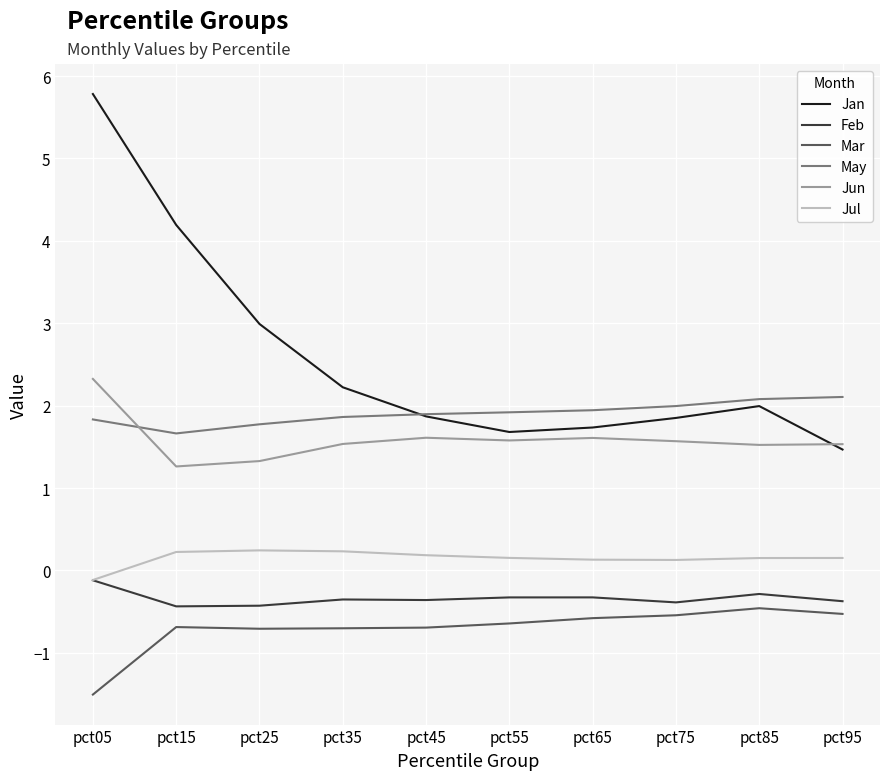

True or false: Jul and Jun intersect in this chart.

False